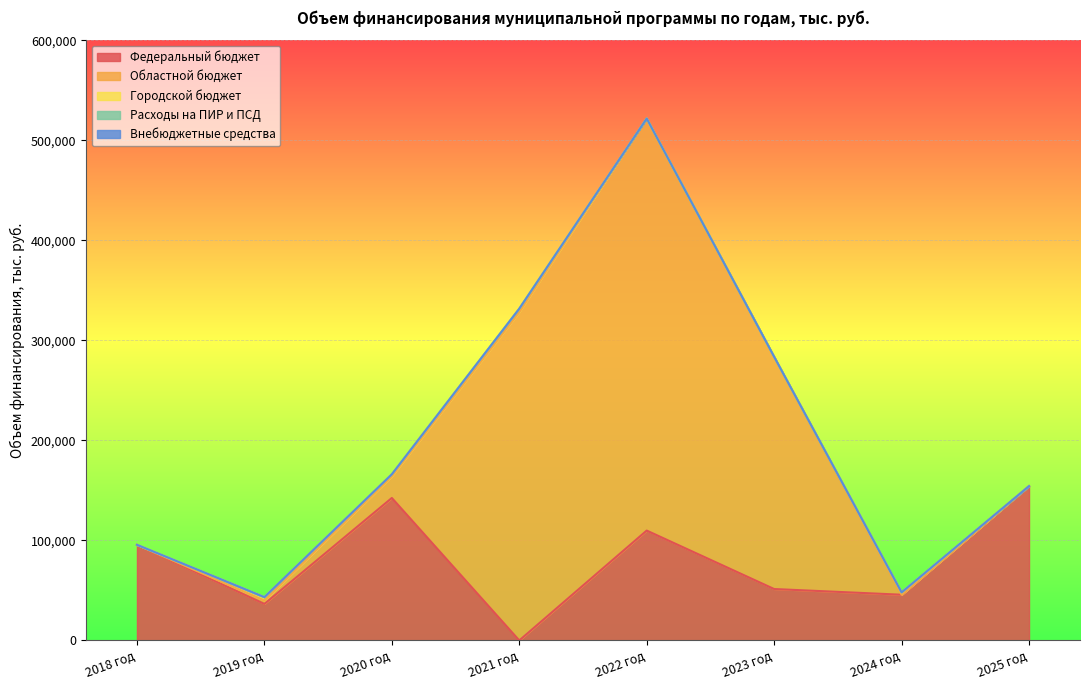

What are all the series names shown in the legend?

Федеральный бюджет, Областной бюджет, Городской бюджет, Расходы на ПИР и ПСД, Внебюджетные средства